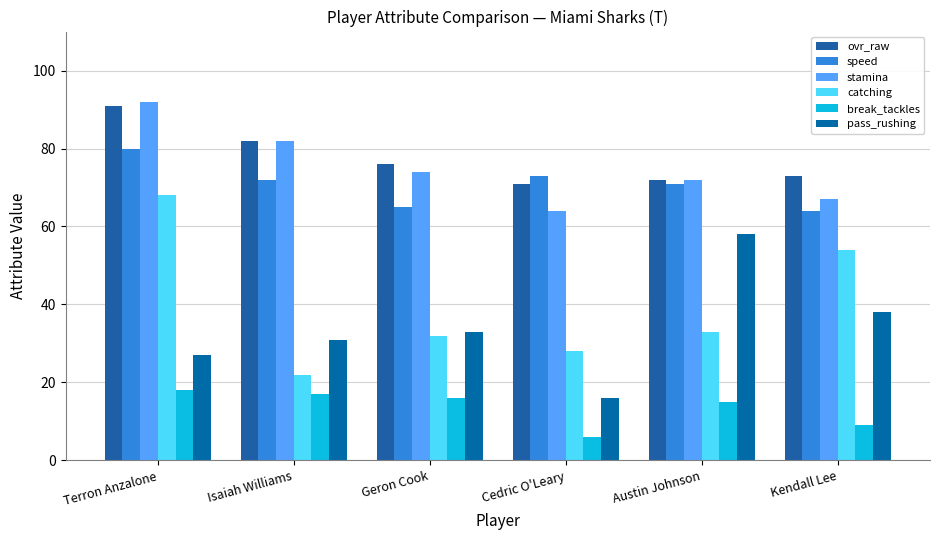

How many bars are there in each group?

6